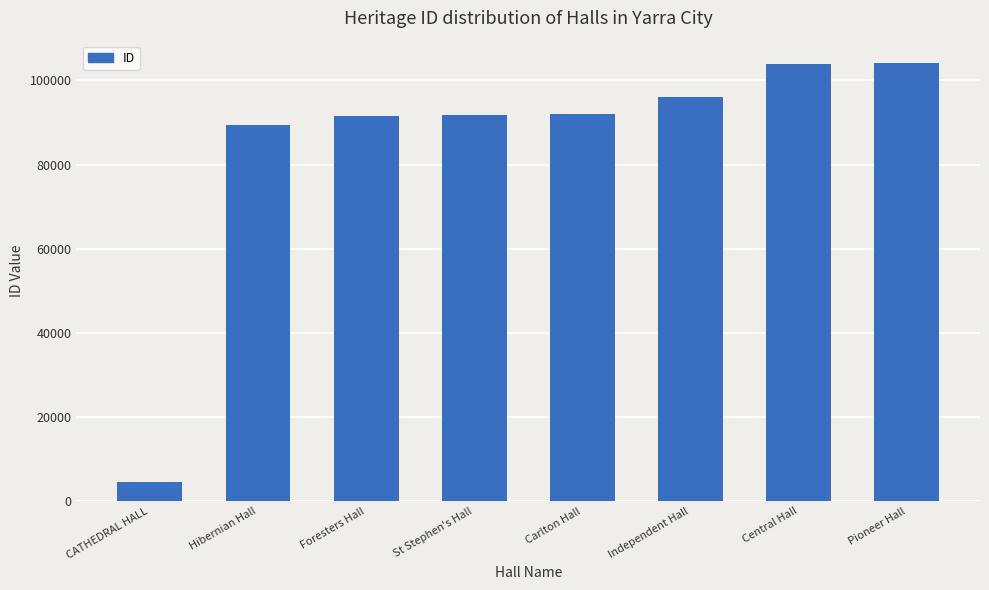

True or false: the data shows 134976 at Carlton Hall.

False